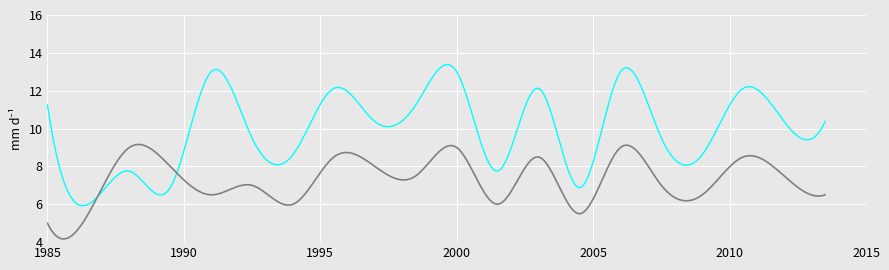

What is the smallest value displayed?

4.2